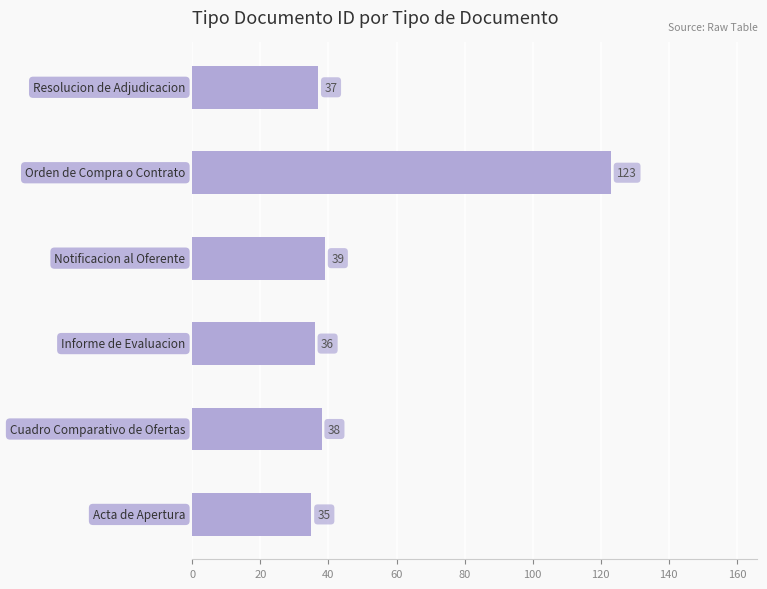

Reading bottom to top, list all the values displayed in this chart.

35	38	36	39	123	37